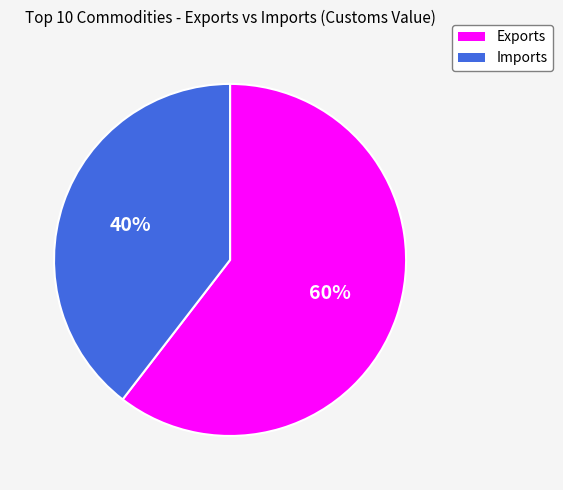

What is the smallest slice in the pie chart?

Imports